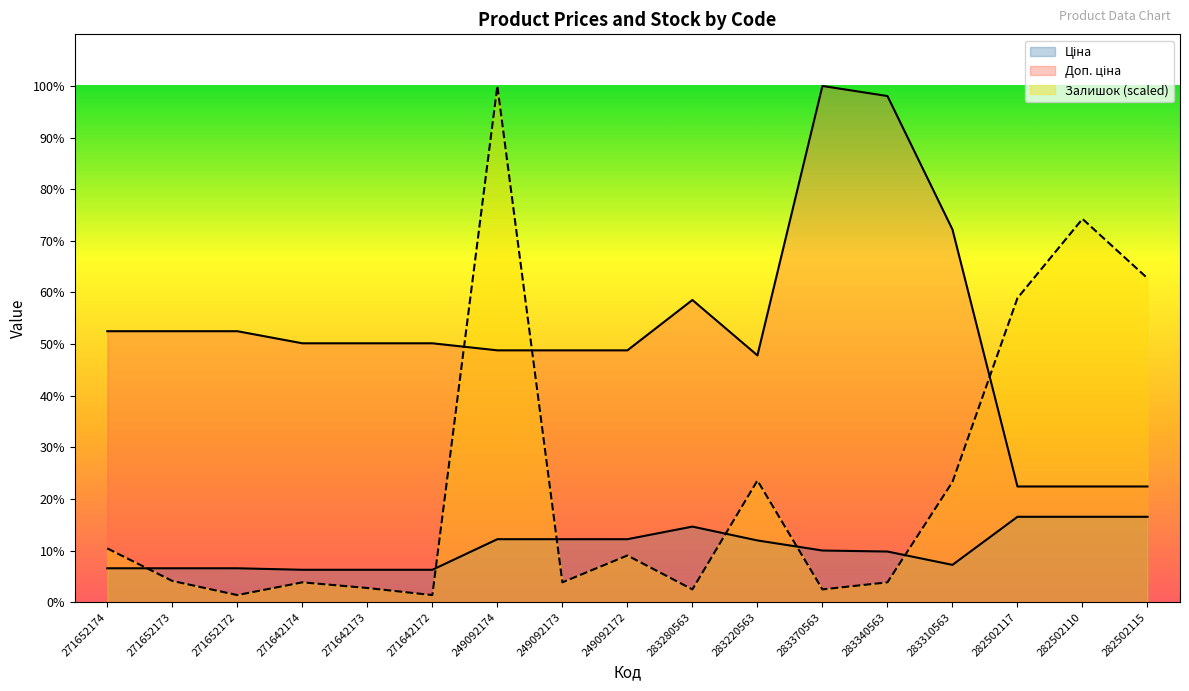

True or false: Залишок and Ціна cross at least once.

True